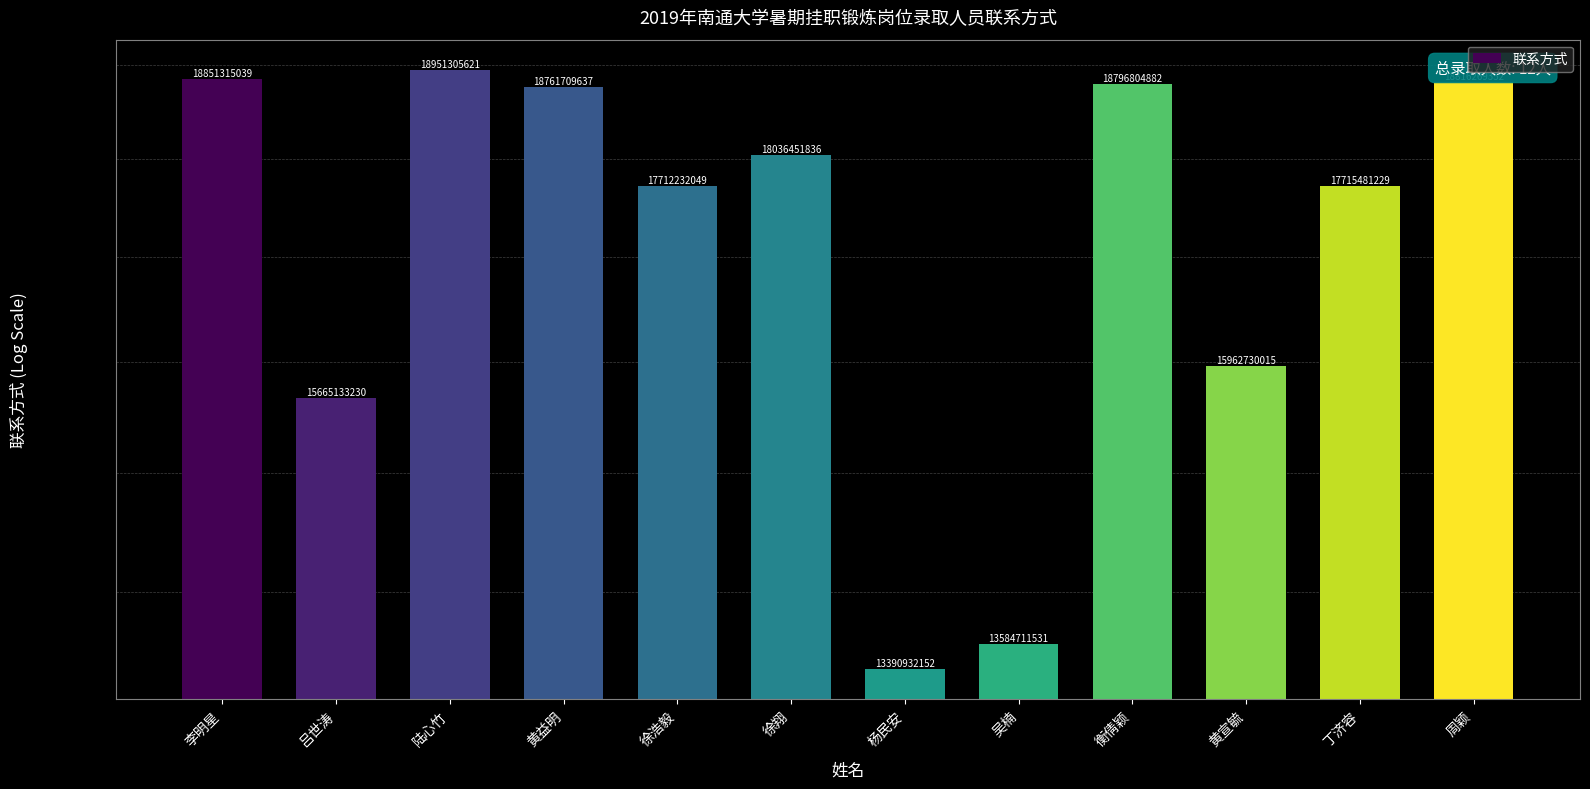

What value does the data have at 衡倩颖, to the nearest 50?

18796804900